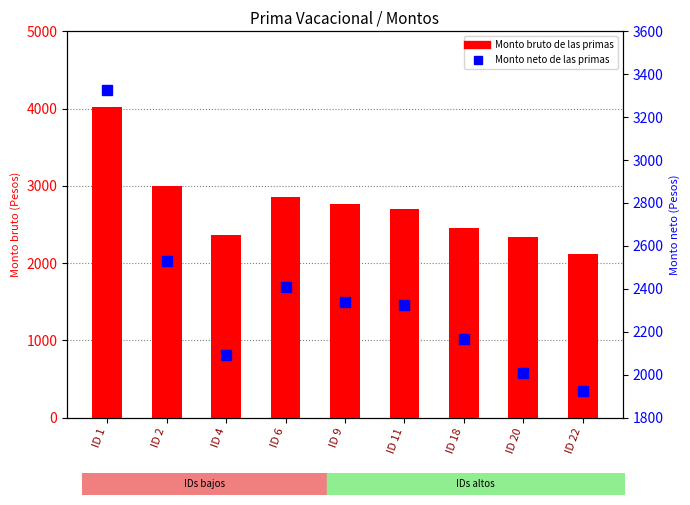

Which label corresponds to the largest value in the chart?

ID 1